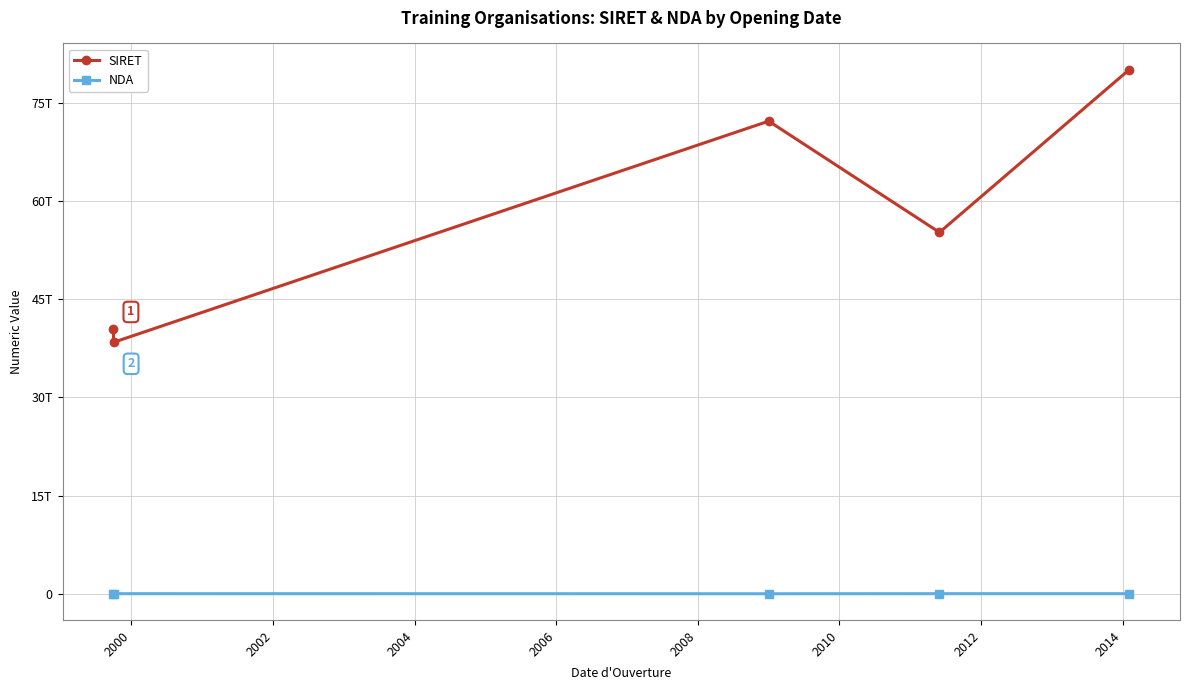

Is this an area chart (filled region under the line)?

No